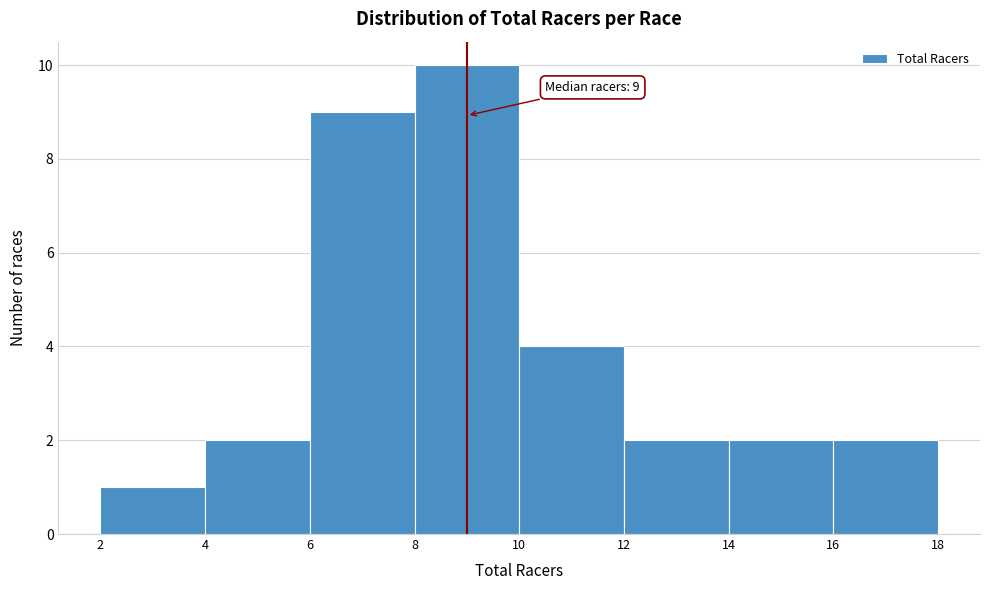

Over which range of the x-axis is the bar tallest?

8 to 10